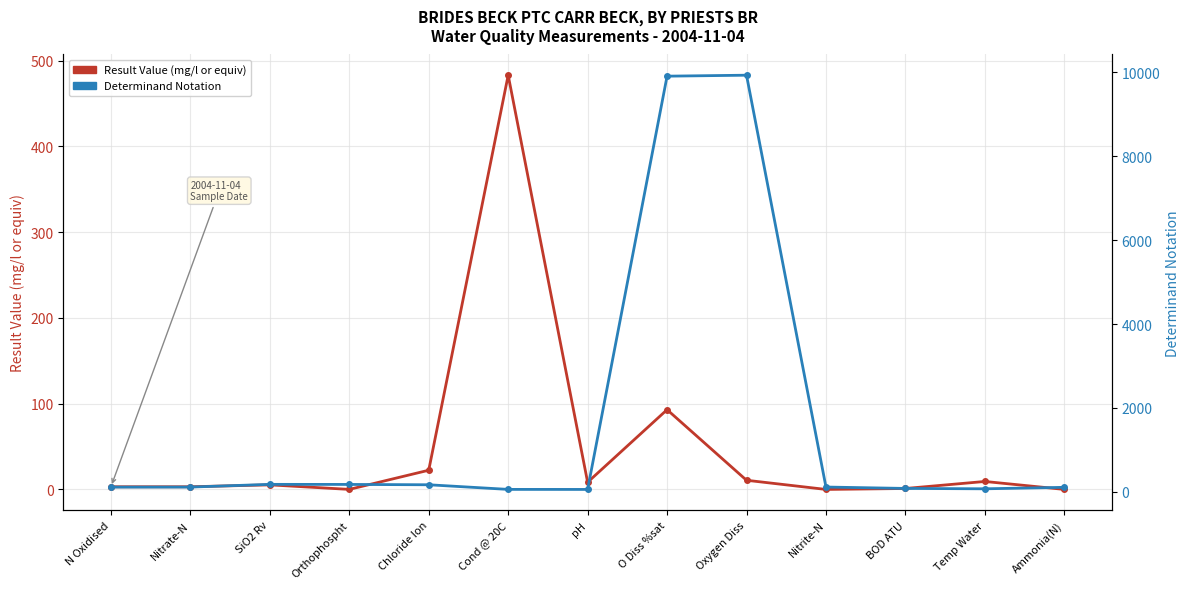

List the labels in order of Determinand Notation value, largest first.

Oxygen Diss, O Diss %sat, SiO2 Rv, Orthophospht, Chloride Ion, Nitrite-N, Nitrate-N, N Oxidised, Ammonia(N), BOD ATU, Temp Water, Cond @ 20C, pH